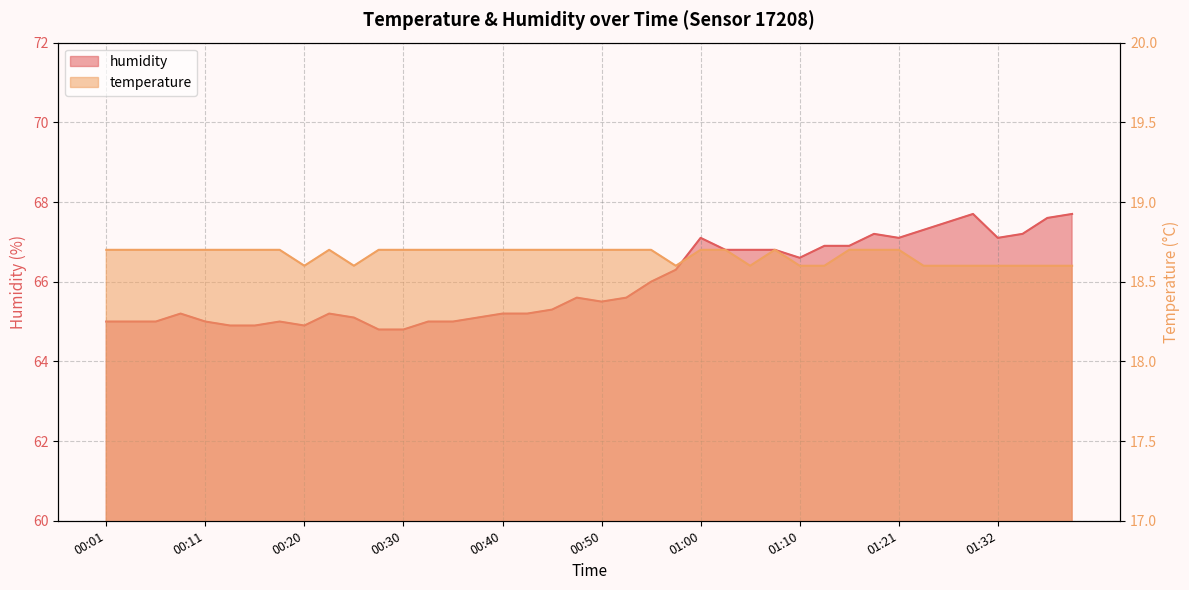

How many temperature values are between 18 and 19?

40